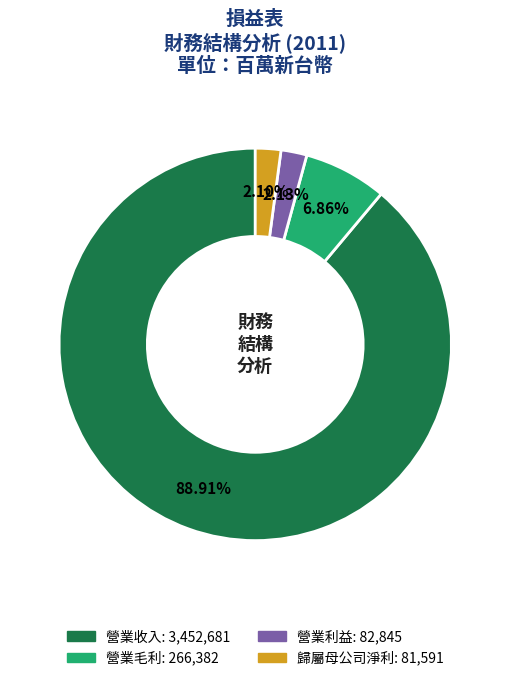

Does any single category account for the majority?

Yes